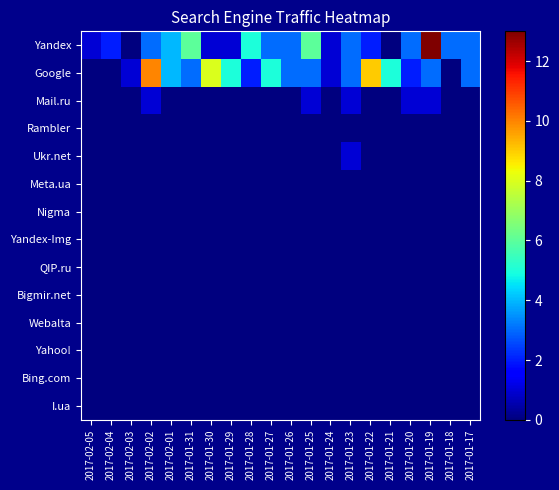

How many series are shown in this chart?

14